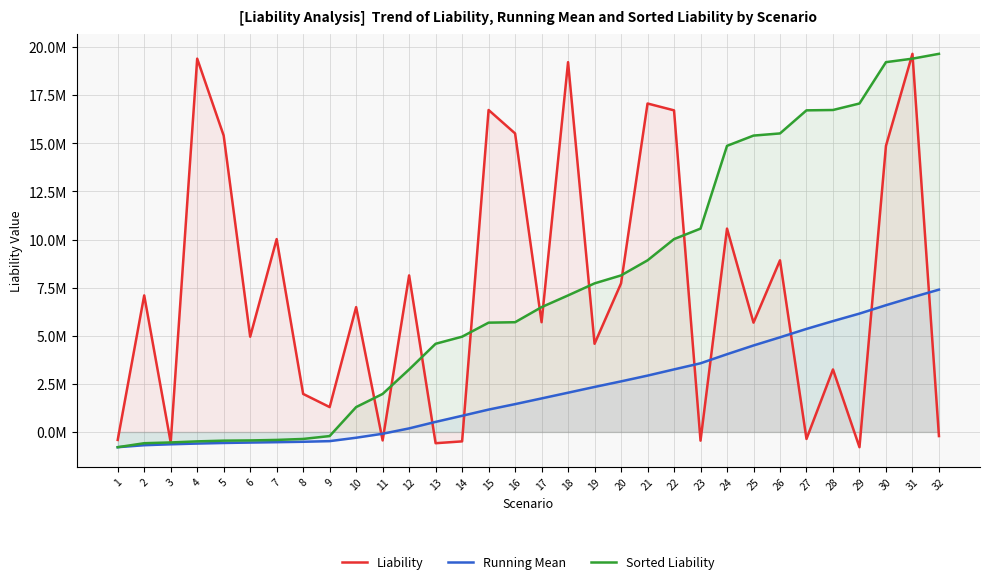

Reading right to left, transcribe all the data shown in this chart.

Liability: -214825.0	19651072.9	14868631.3	-793471.5	3247262.3	-364554.1	8917929.9	5679576.5	10567765.1	-453505.2	16713773.6	17069669.7	7721273.5	4581701.2	19218593.3	5701977.7	15514199.2	16732152.4	-490496.9	-586495.4	8134876.8	-441933.8	6486157.4	1291509.9	1975098.6	10022549.7	4950437.2	15401854.2	19400399.5	-546356.8	7095424.6	-415552.7
Running Mean: 7394896.7	6999536.2	6586174.1	6150573.4	5760605.7	5354252.1	4917347.5	4493473.4	4038957.5	3568102.1	3249935.6	2927430.2	2627905.2	2338064.6	2038997.5	1741560.6	1445023.3	1161226.3	838487.0	522183.1	183890.0	-94598.4	-301568.1	-478576.8	-511545.8	-532544.6	-552043.2	-574065.1	-604205.1	-642107.9	-689983.5	-793471.5
Sorted Liability: 19651072.9	19400399.5	19218593.3	17069669.7	16732152.4	16713773.6	15514199.2	15401854.2	14868631.3	10567765.1	10022549.7	8917929.9	8134876.8	7721273.5	7095424.6	6486157.4	5701977.7	5679576.5	4950437.2	4581701.2	3247262.3	1975098.6	1291509.9	-214825.0	-364554.1	-415552.7	-441933.8	-453505.2	-490496.9	-546356.8	-586495.4	-793471.5